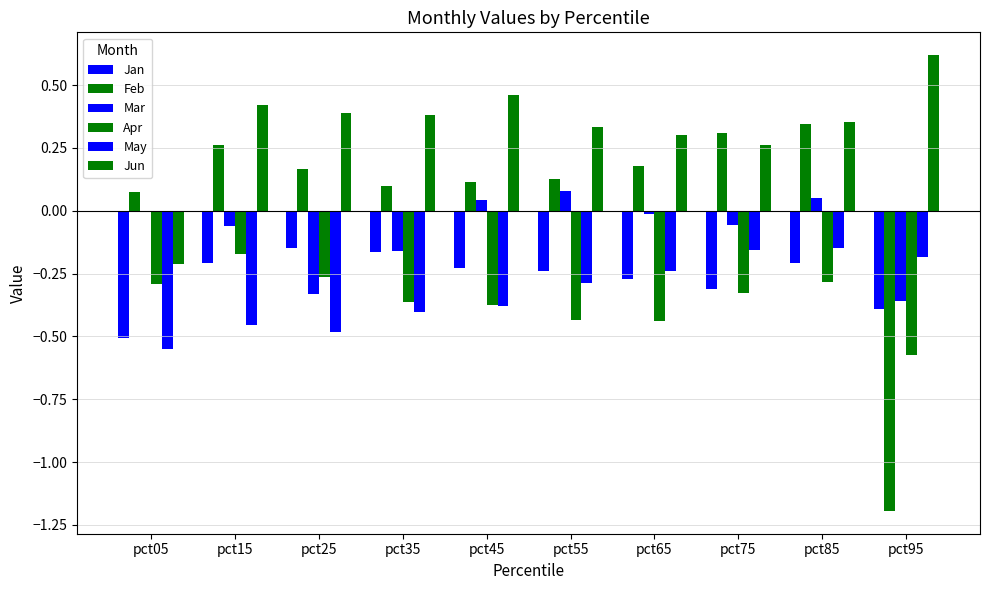

Are the bars horizontal?

No